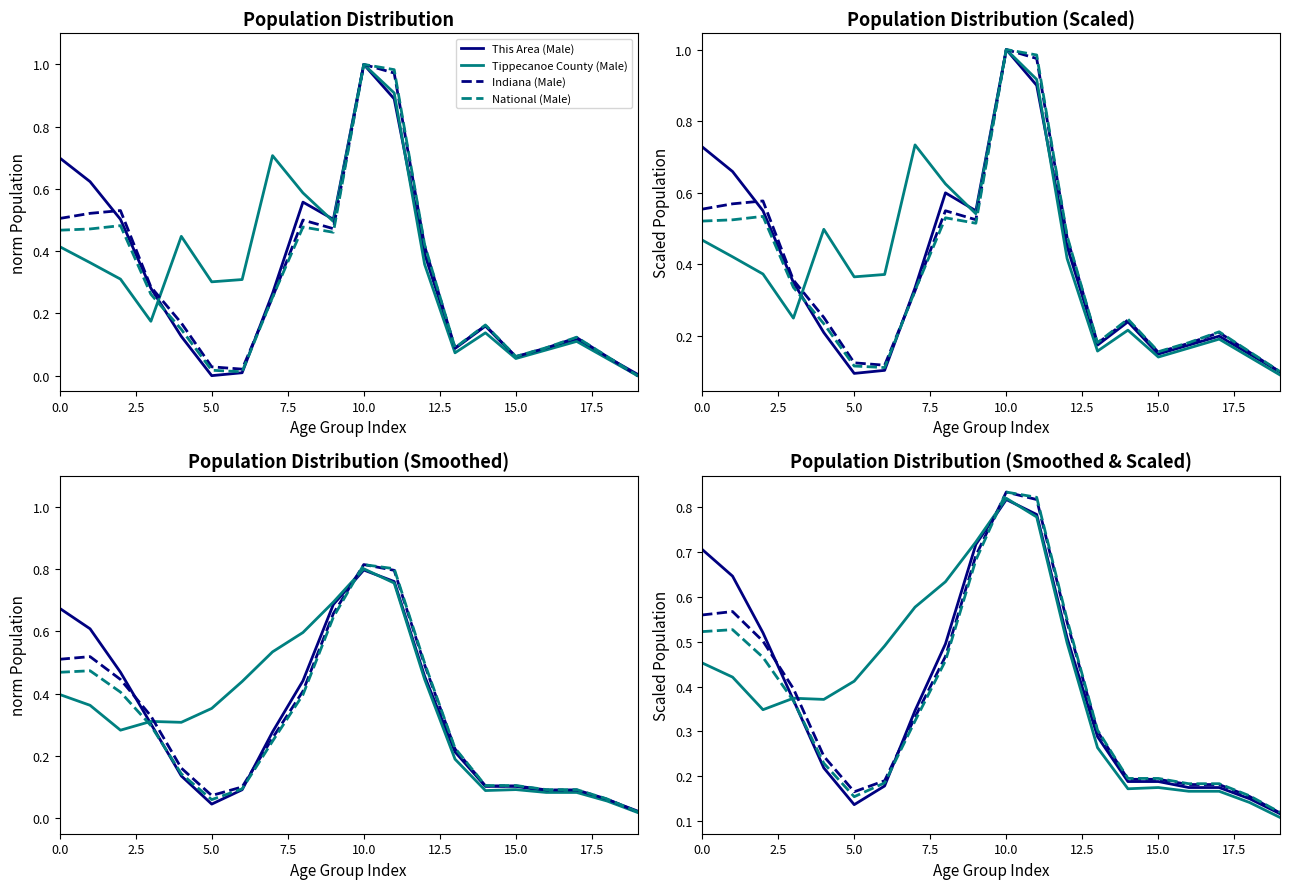

Count the Indiana (Male) values in the range 0 to 1.

20